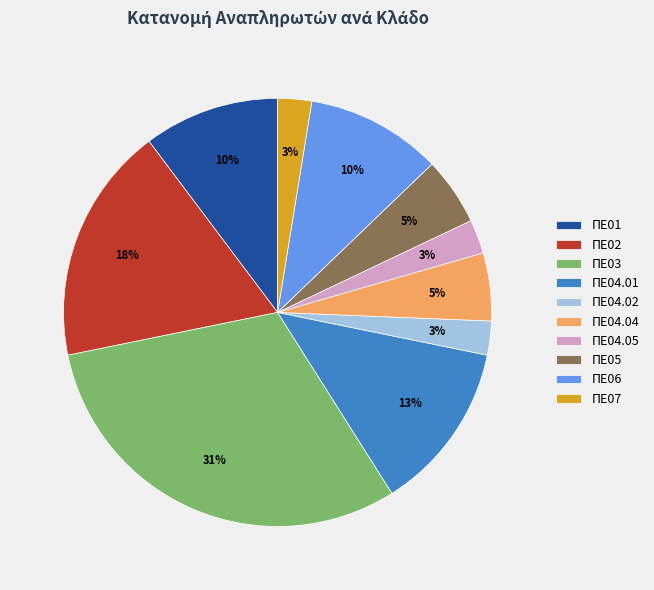

Is the sum of ΠΕ07 and ΠΕ04.01 greater than half?

No